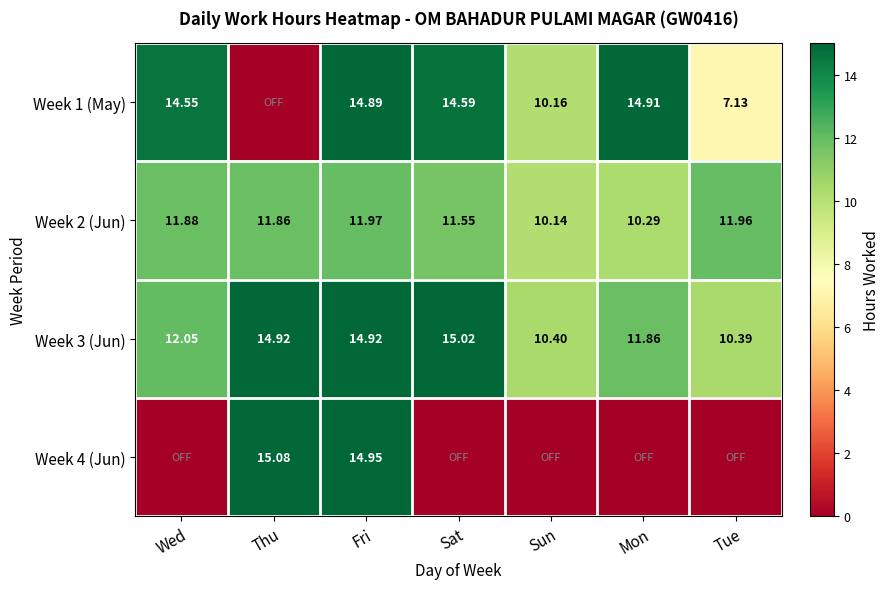

Rank the categories by Week 2 (Jun) value from lowest to highest.

Sun, Mon, Sat, Thu, Wed, Tue, Fri